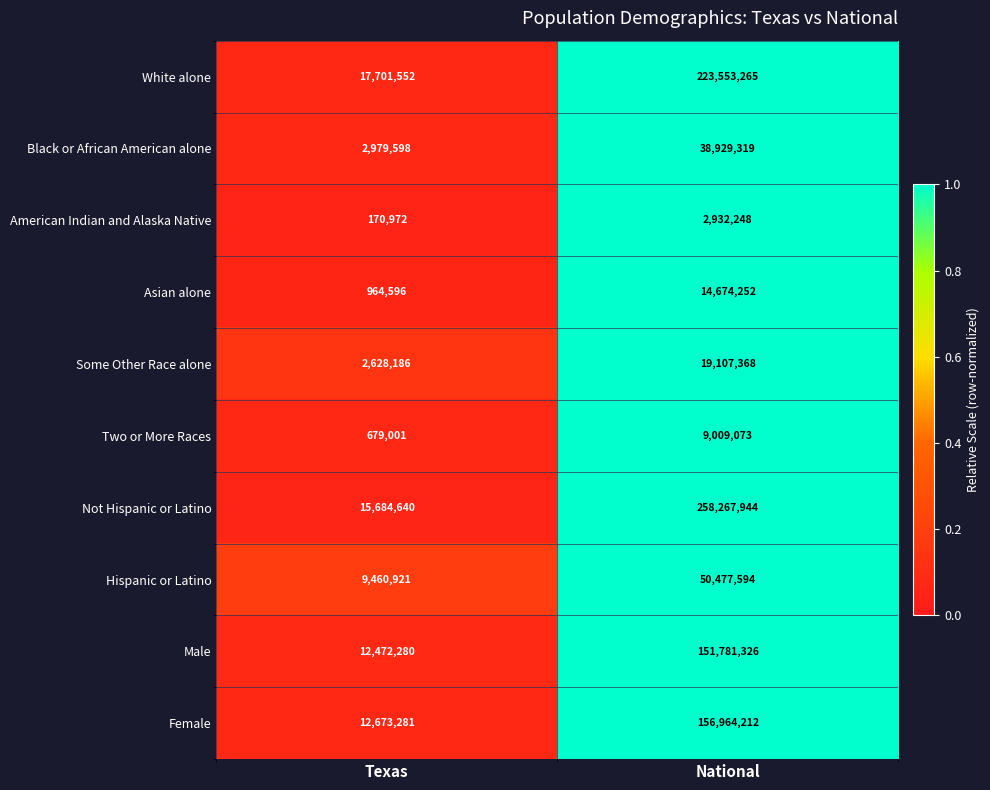

What is the minimum value shown in the chart?

170972